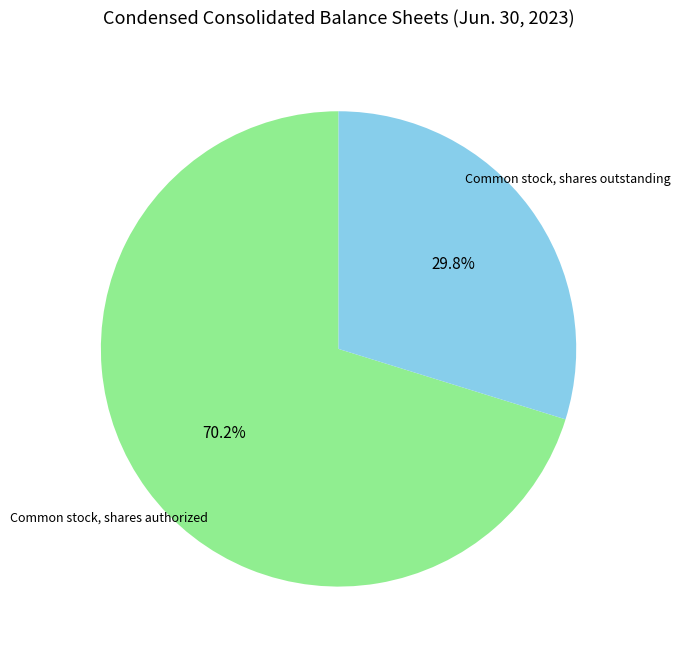

How many slices are in this pie chart?

2